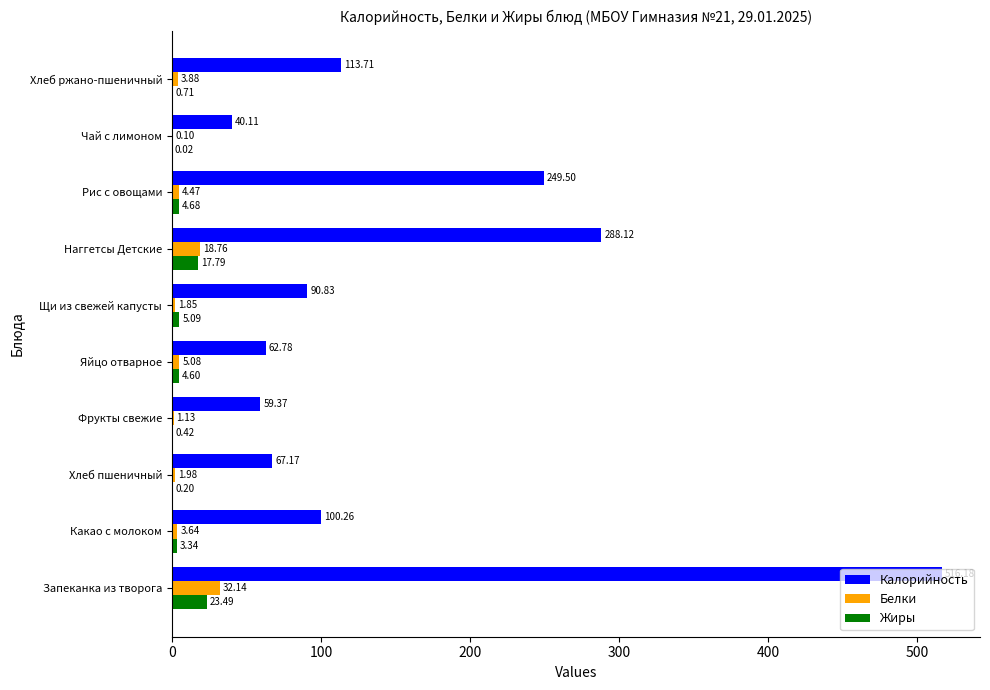

What is the highest value of the Жиры series?

23.5